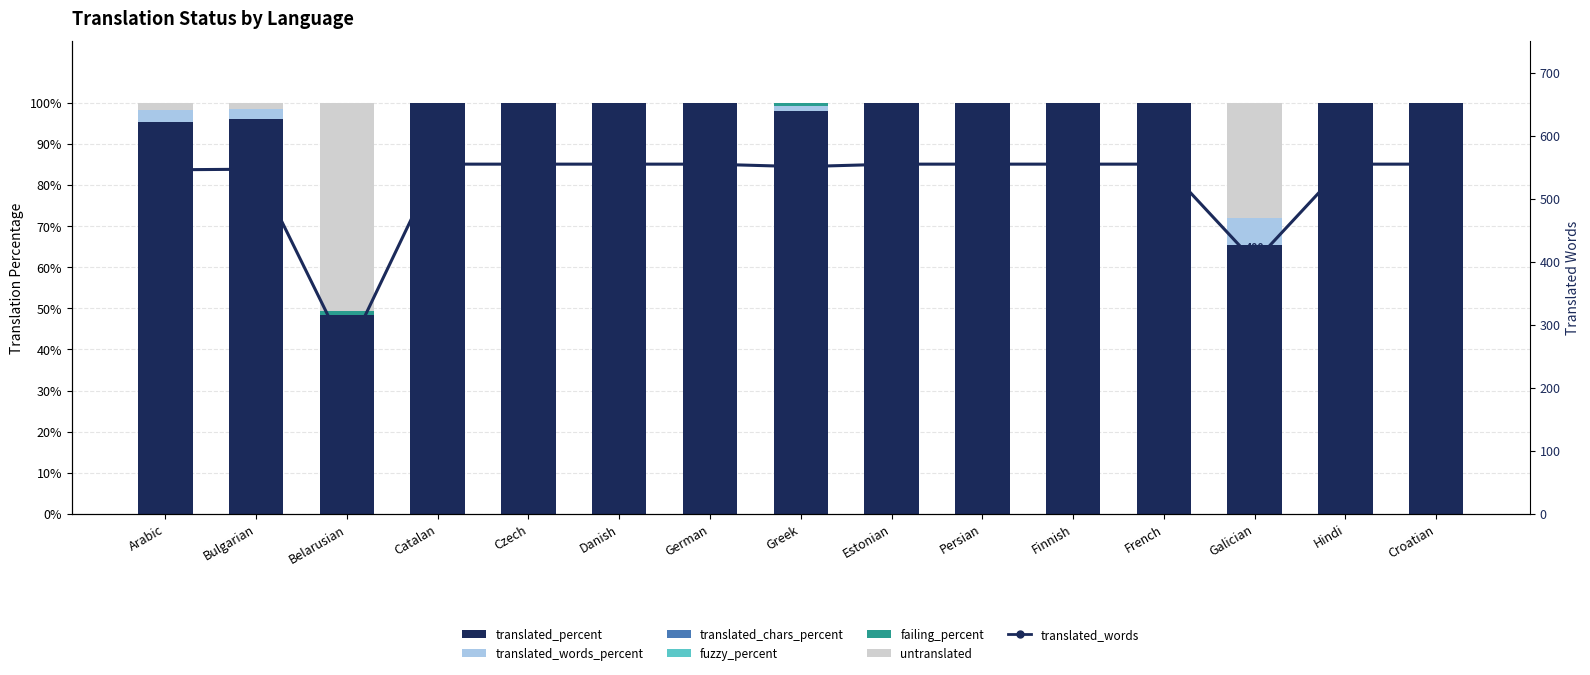

Does the chart contain any negative values?

No